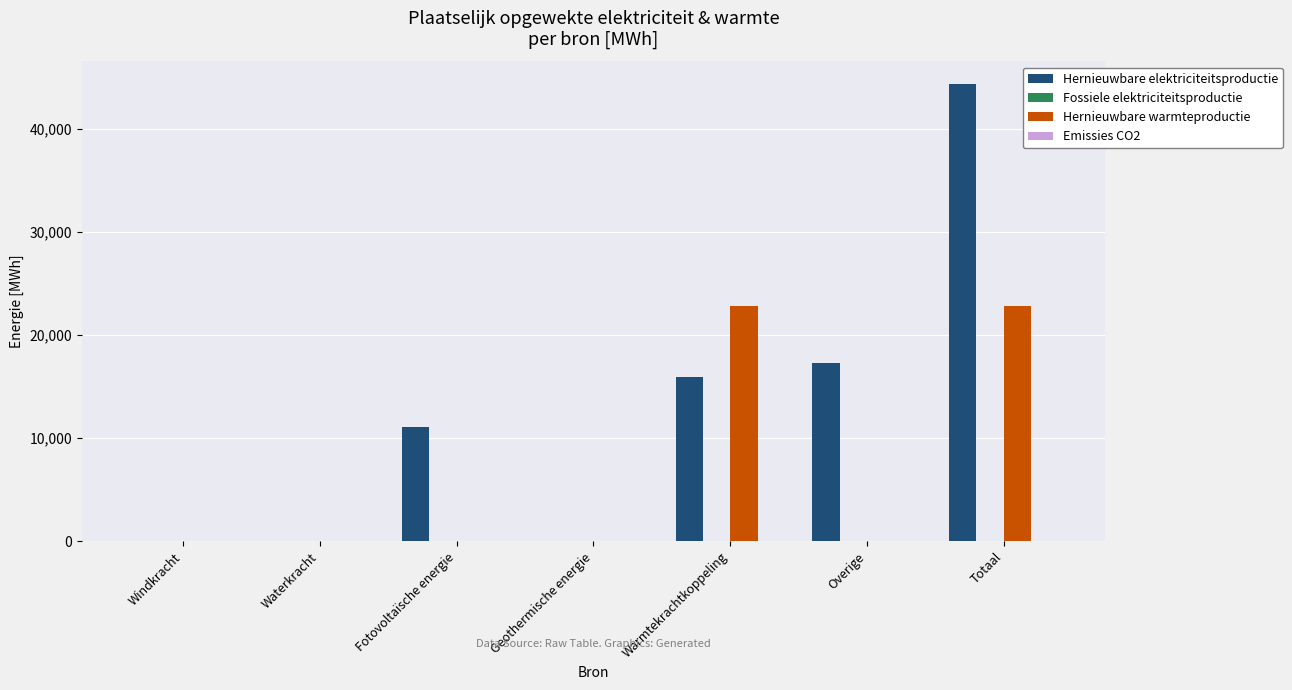

What is the highest value of the Hernieuwbare warmteproductie series?

22802.1